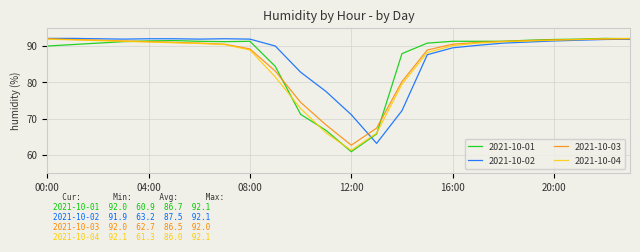

Which series has the largest range (max minus min)?

2021-10-01